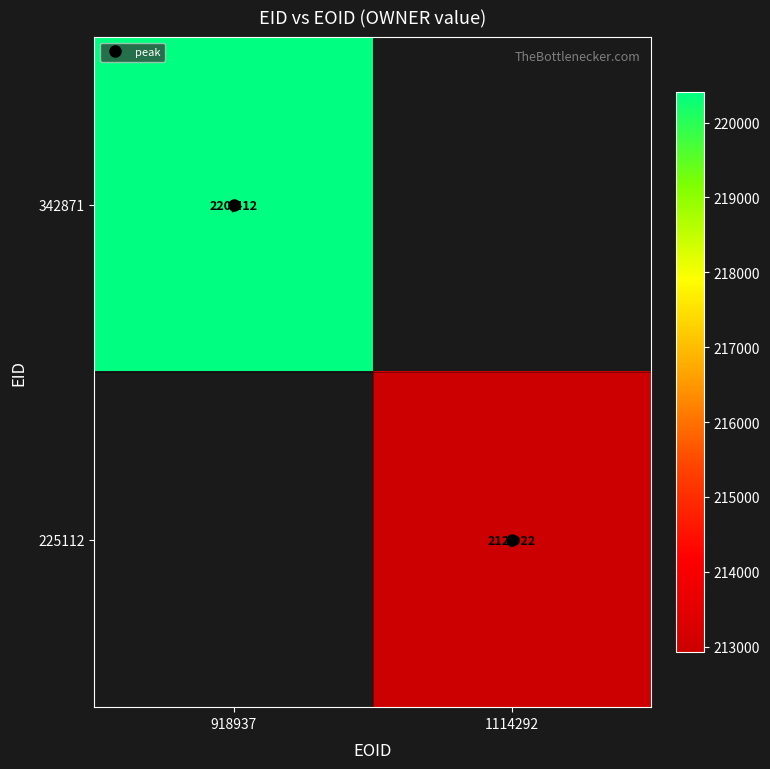

True or false: 225112 has a value of 108987.5 at 1114292.

False